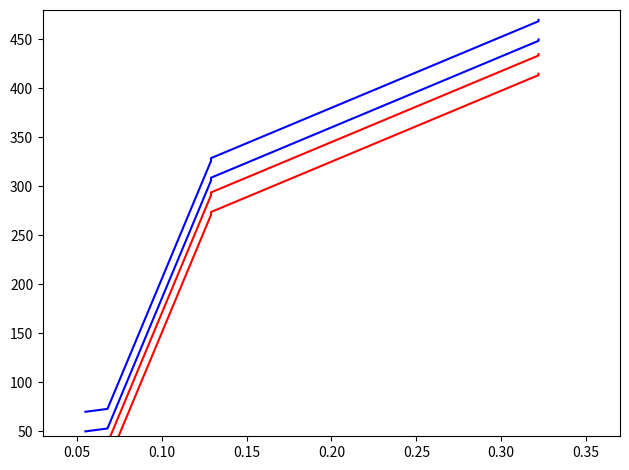

What is the value of the rowId_blue1 point at the 5th from the left?

448.5